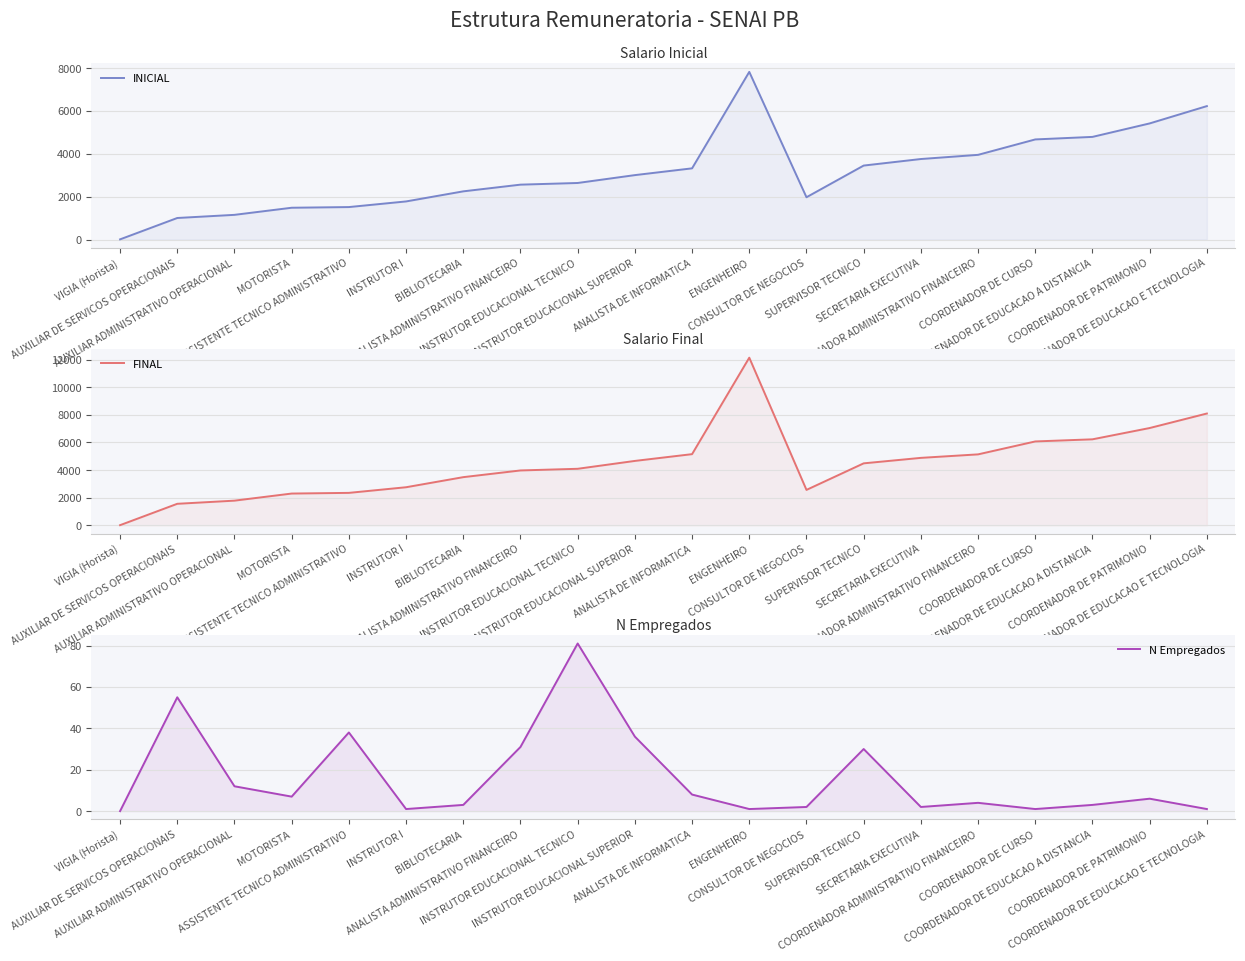

Which series has the largest total across all categories?

FINAL